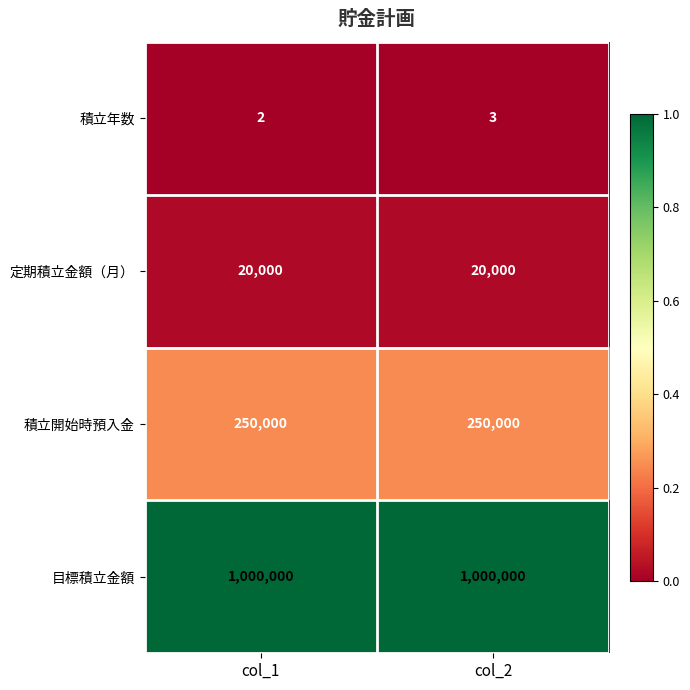

Which category has the lowest value across all series?

col_1